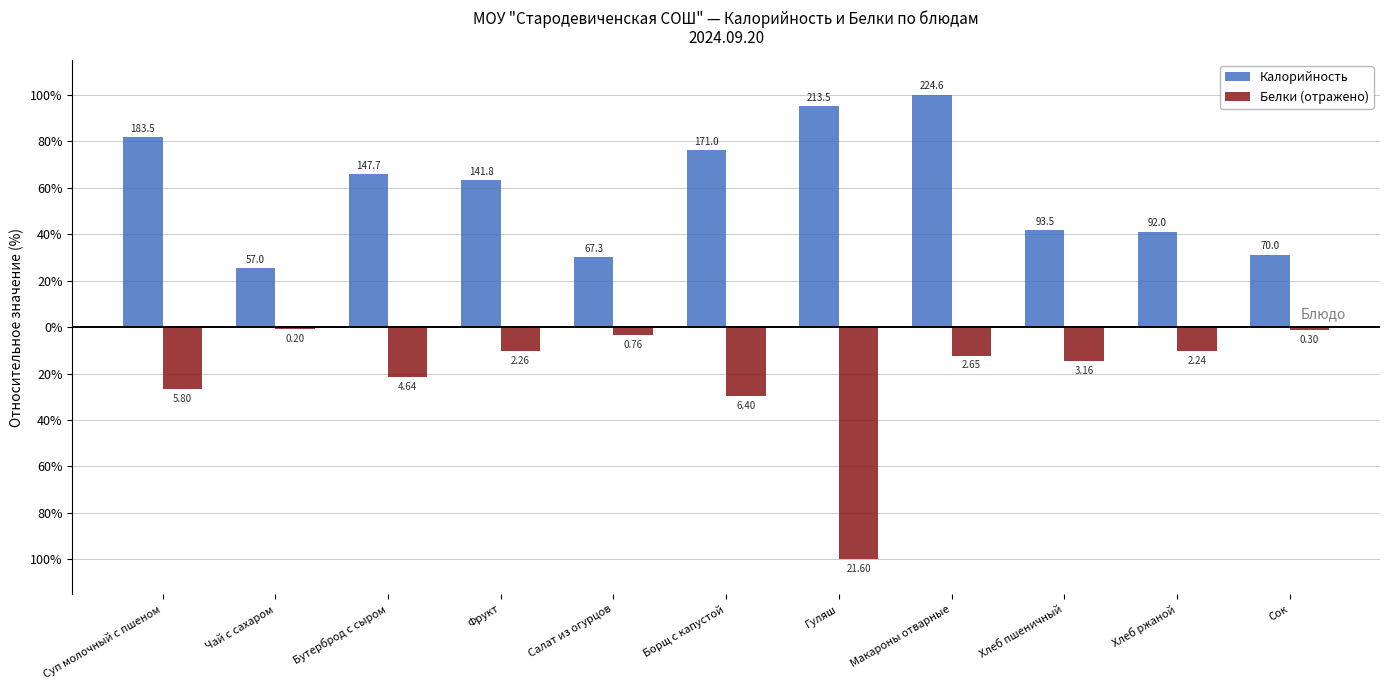

Does the chart contain stacked bars?

No